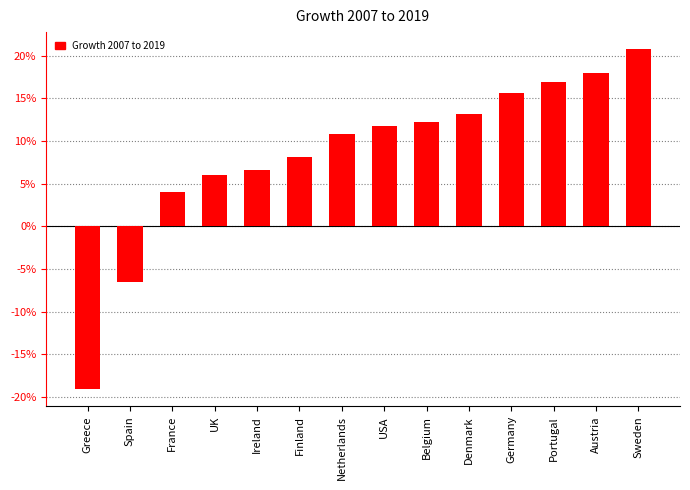

Does the chart contain any negative values?

Yes